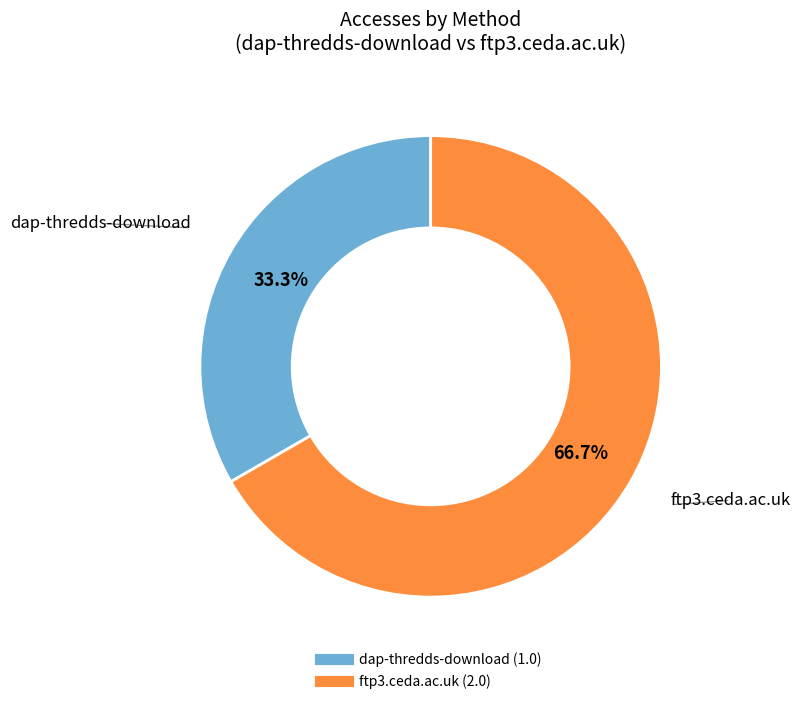

Do dap-thredds-download and ftp3.ceda.ac.uk together represent more than half of the pie?

Yes